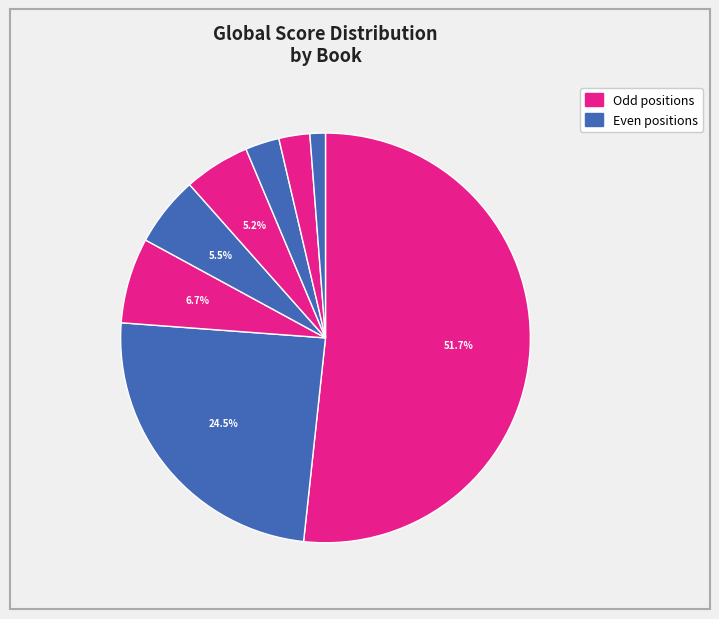

How many segments does this pie chart have?

8